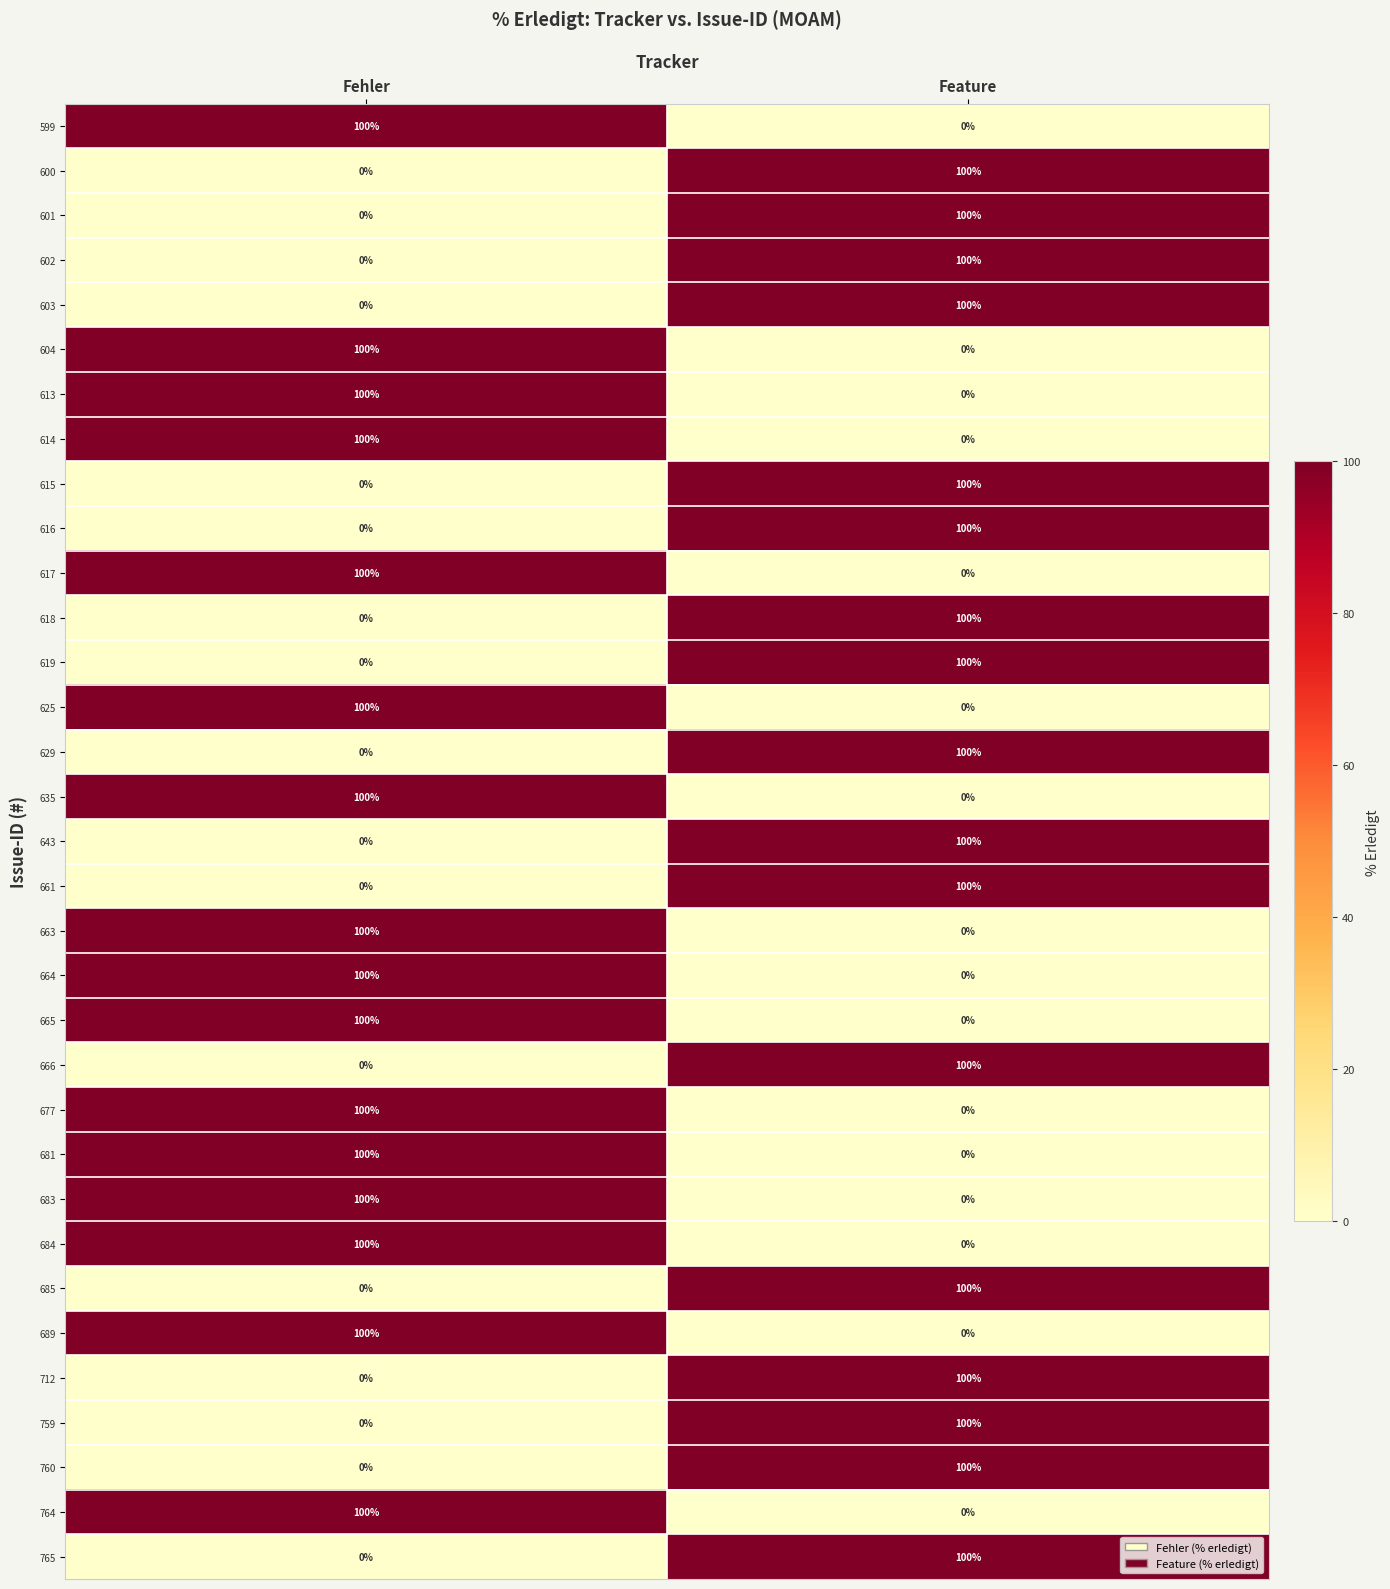

Is it true that 663 equals 55 at Fehler?

False